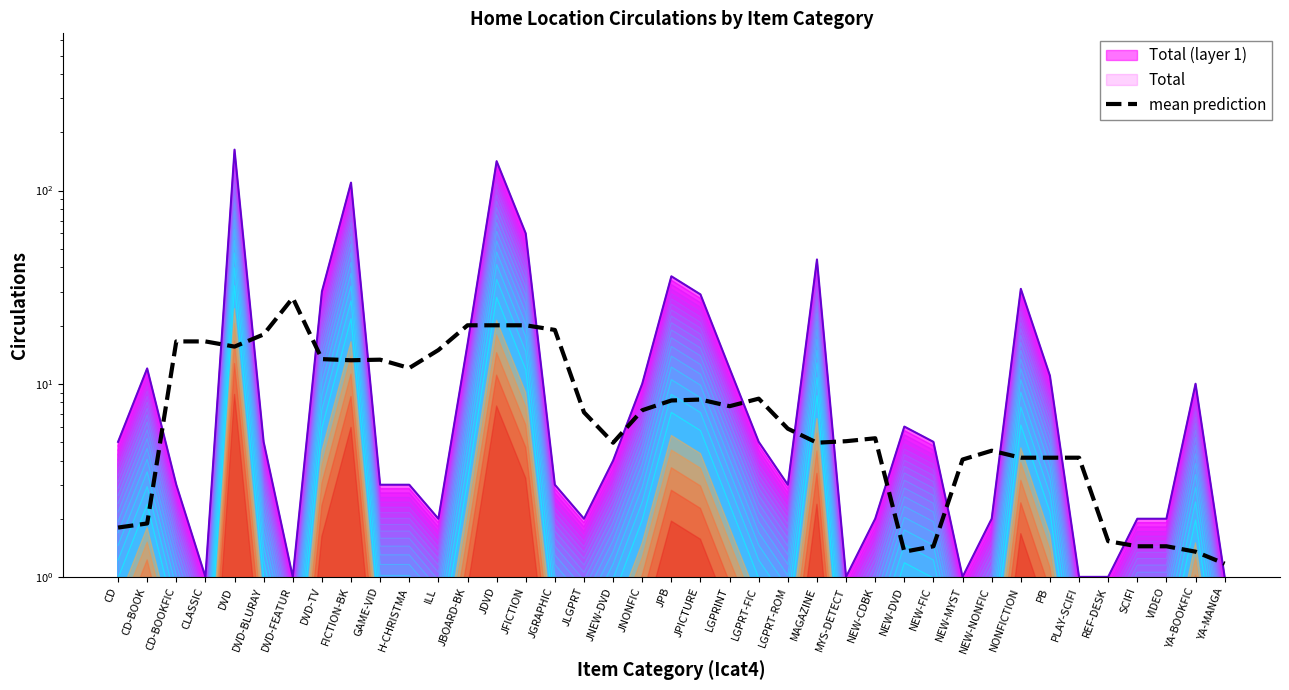

At which label does the data first exceed 7?

CD-BOOKFIC